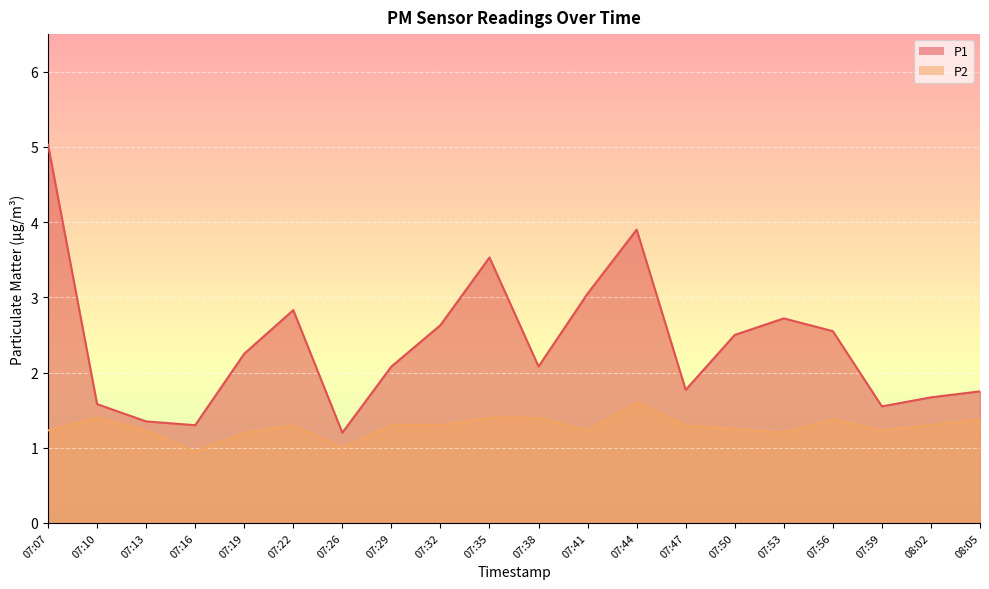

What is the value of the P1 point at the 13th from the left?

3.9